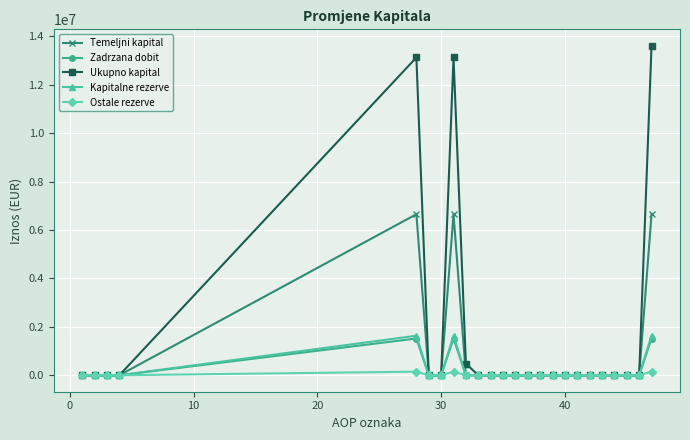

Which series has the largest range (max minus min)?

Ukupno kapital